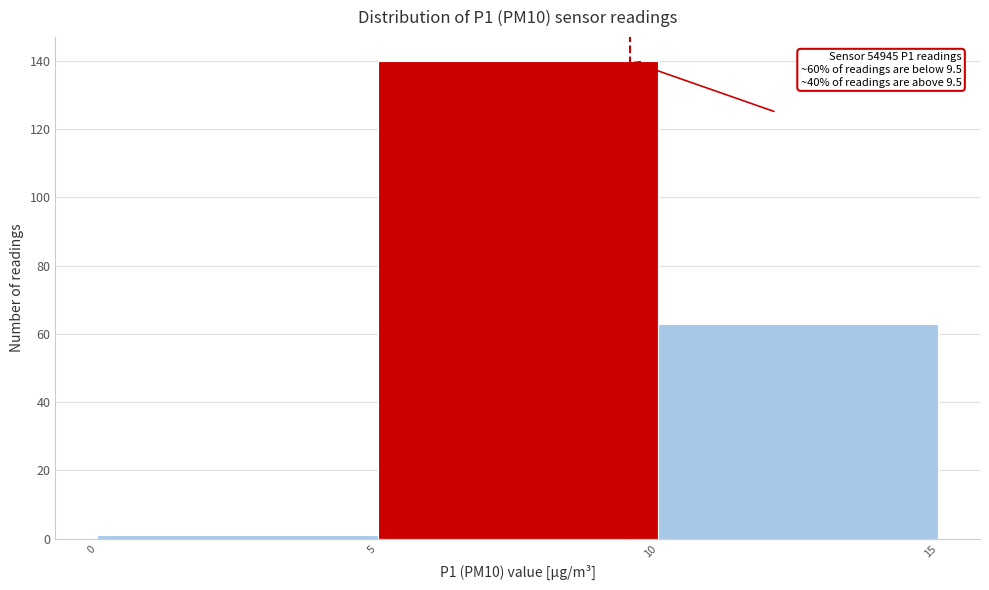

Over which range of the x-axis is the bar tallest?

5 to 10